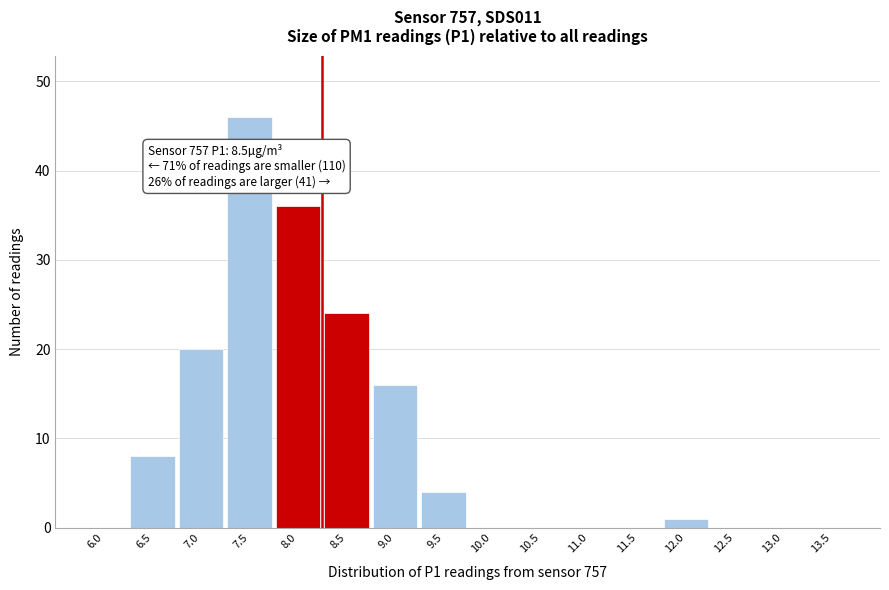

Reading left to right, extract all data points from this chart.

6.0=0	6.5=8	7.0=20	7.5=46	8.0=36	8.5=24	9.0=16	9.5=4	10.0=0	10.5=0	11.0=0	11.5=0	12.0=1	12.5=0	13.0=0	13.5=0